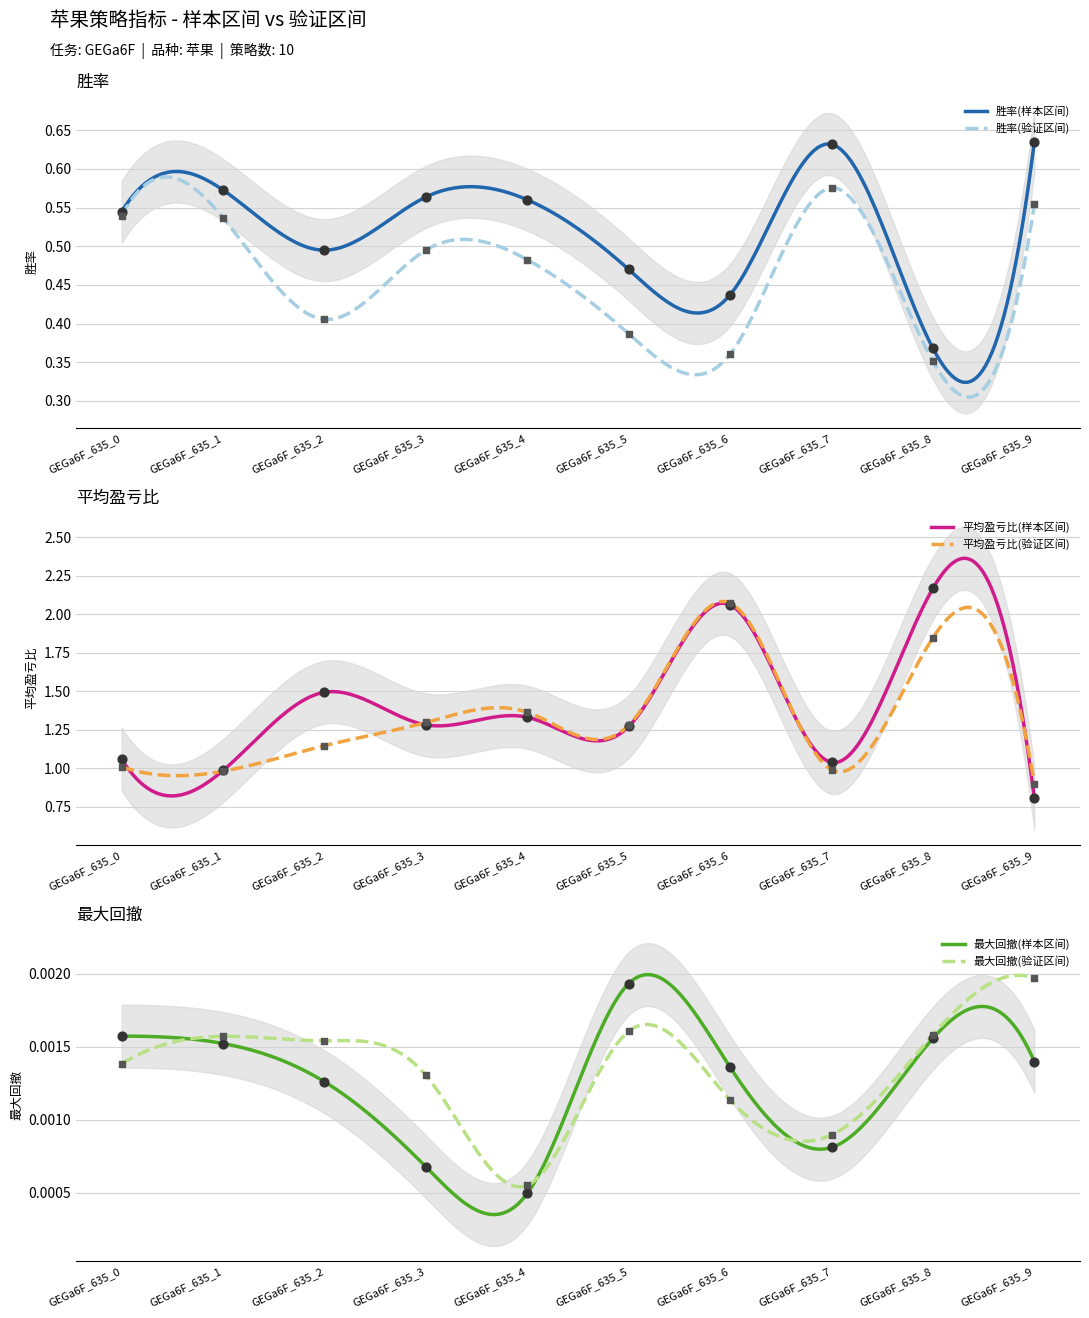

Which series has the largest total across all categories?

平均盈亏比(样本区间)